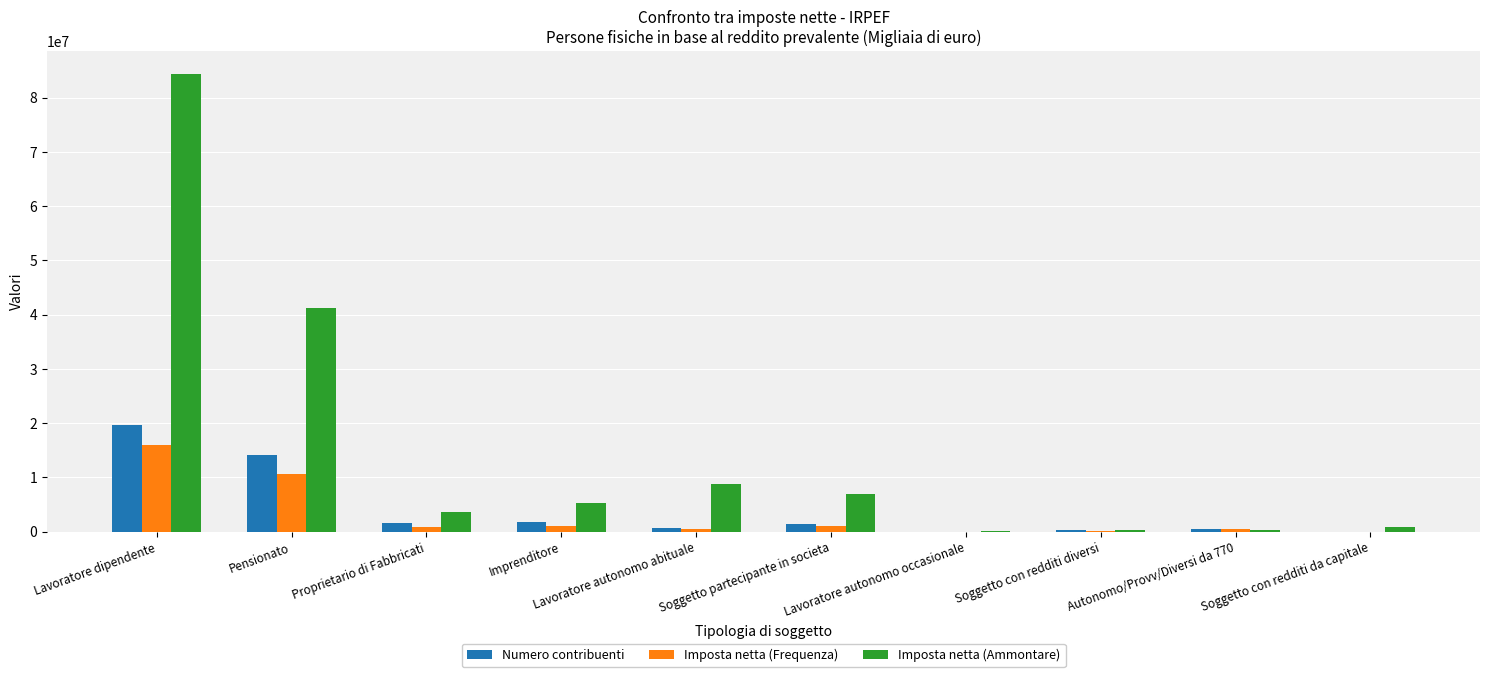

Count the number of categories in the chart.

10